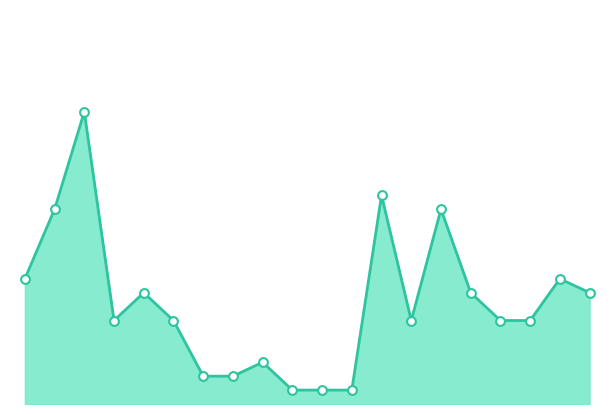

Does the chart have visible grid lines?

No